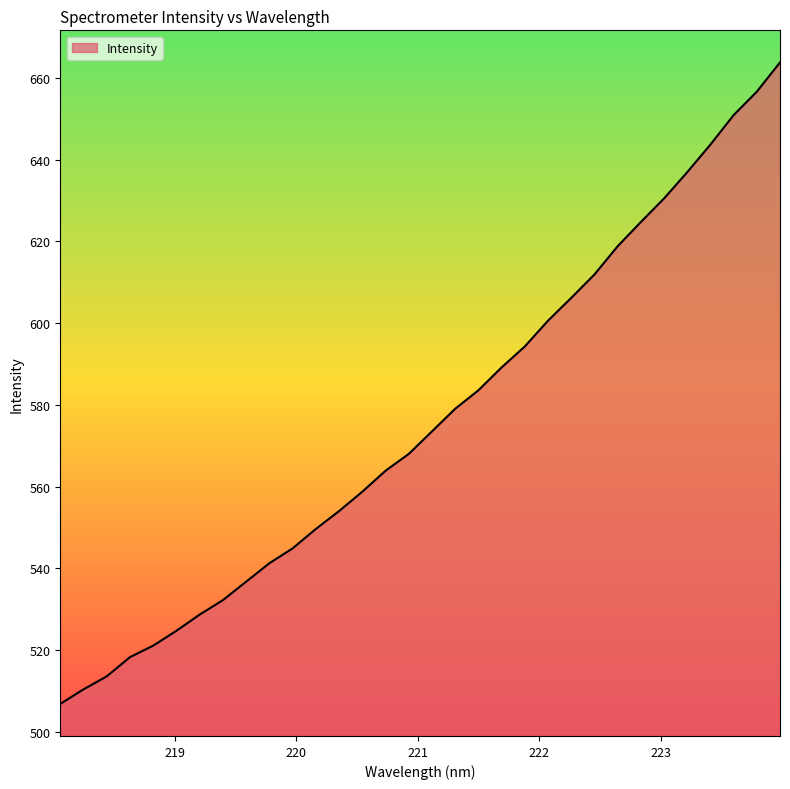

True or false: the data has more than 2 interior local peaks.

False